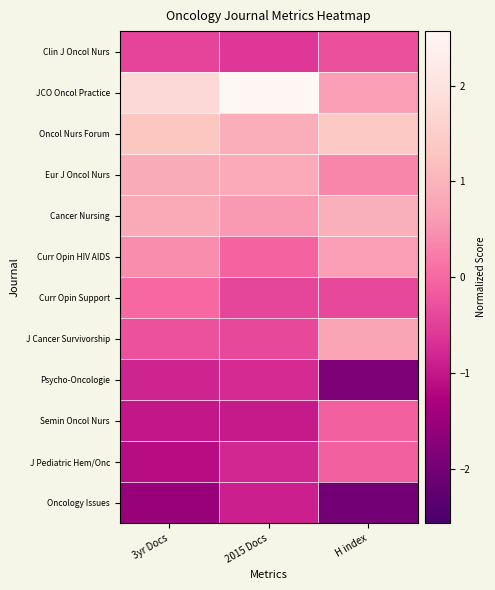

List the series in order of their peak value, highest first.

JCO Oncol Practice, Oncol Nurs Forum, Cancer Nursing, Eur J Oncol Nurs, J Cancer Survivorship, Curr Opin HIV AIDS, Curr Opin Support, Semin Oncol Nurs, J Pediatric Hem/Onc, Clin J Oncol Nurs, Psycho-Oncologie, Oncology Issues